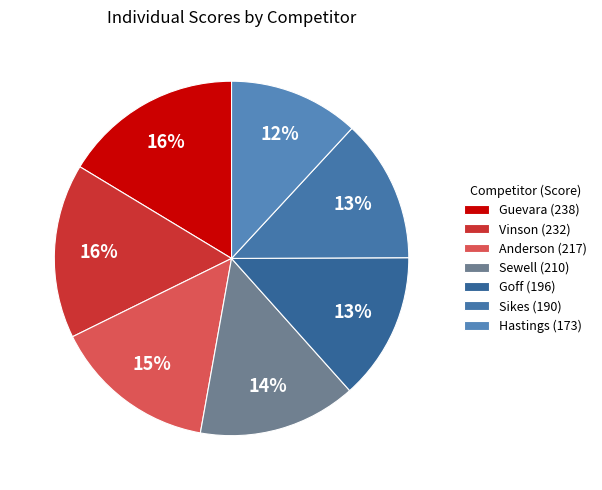

To the nearest percent, what is the difference between the Anderson and Guevara slice percentages?

1%